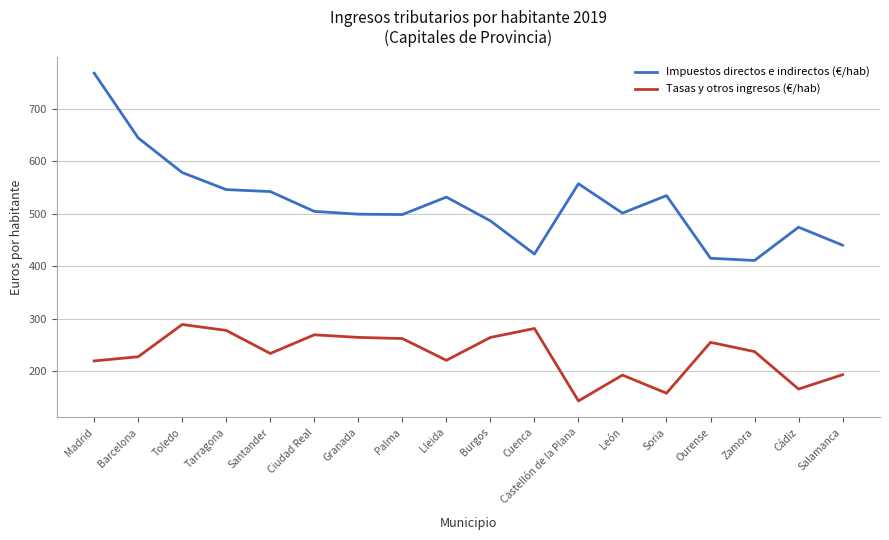

What is the difference between the second highest and second lowest values in the Impuestos directos e indirectos (€/hab) series?

229.3